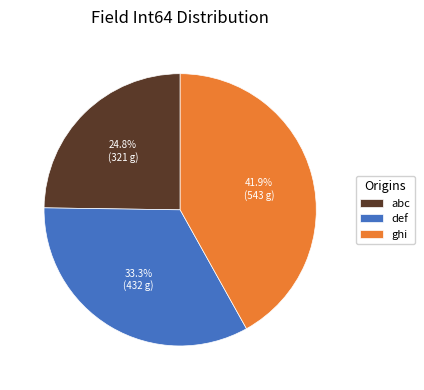

What is the ratio of the value at abc to the value at def?

0.7